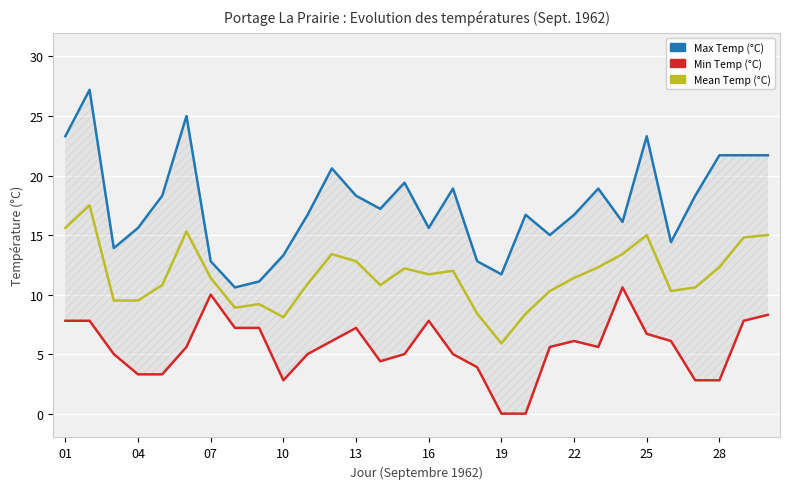

What is the minimum value for Mean Temp (°C)?

5.9